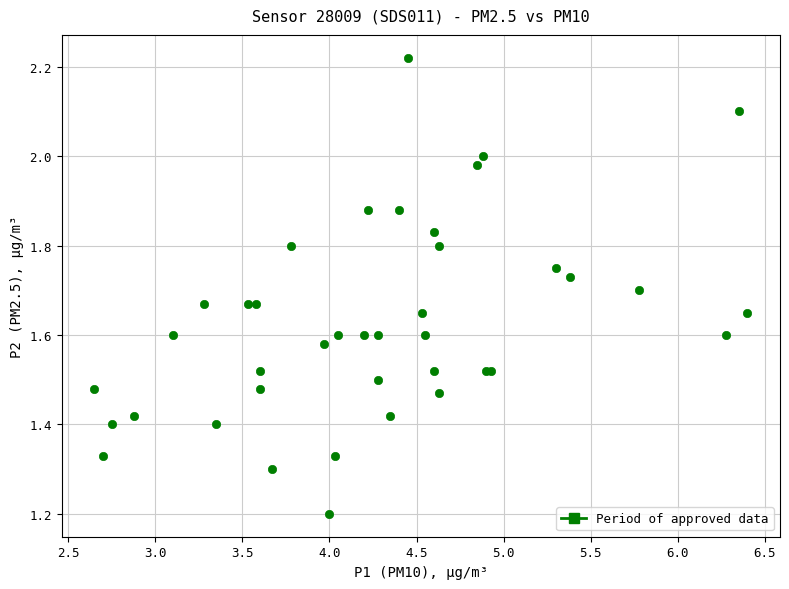

What Y value in the scatter plot is closest to 1?

1.2